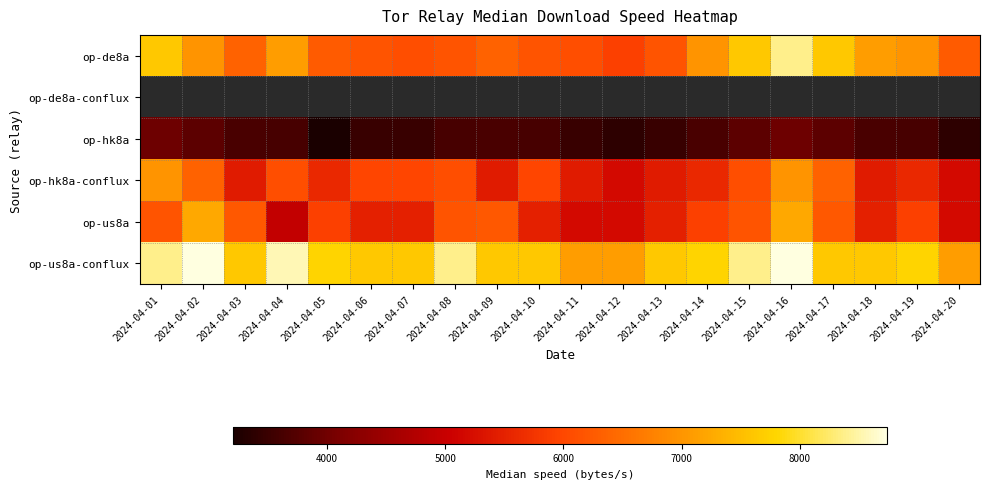

What is the maximum value shown in the chart?

8738.0